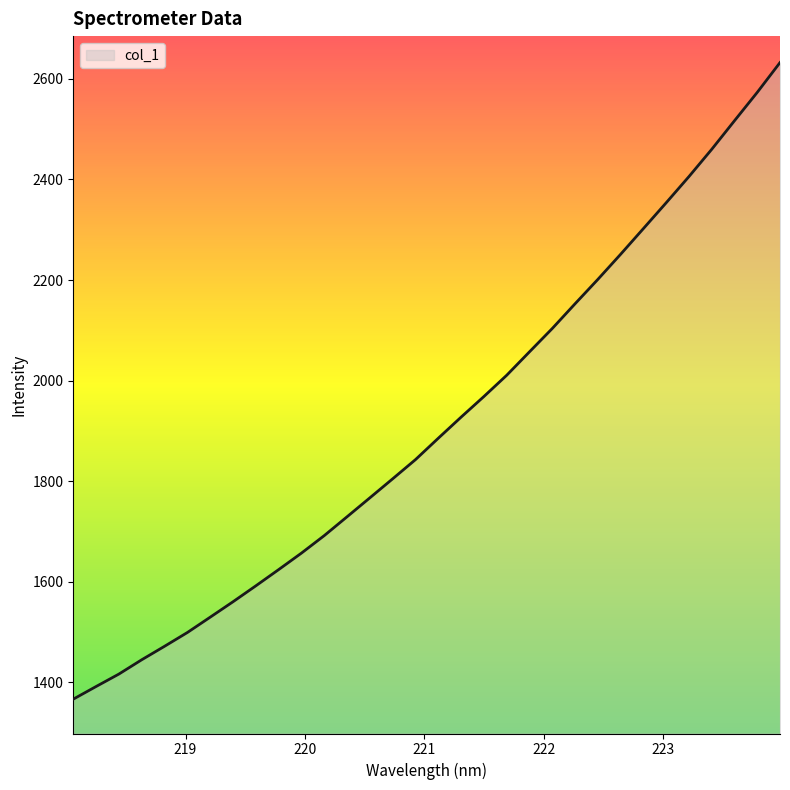

What is the maximum value shown in the chart?

2632.4